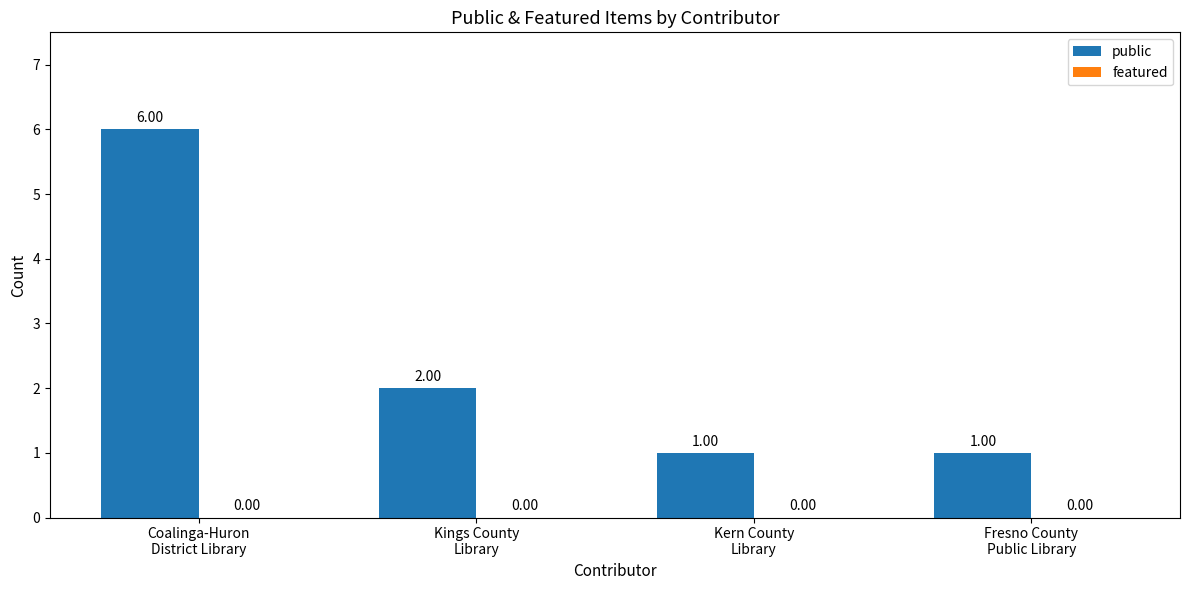

What is the difference between the maximum and minimum values?

5